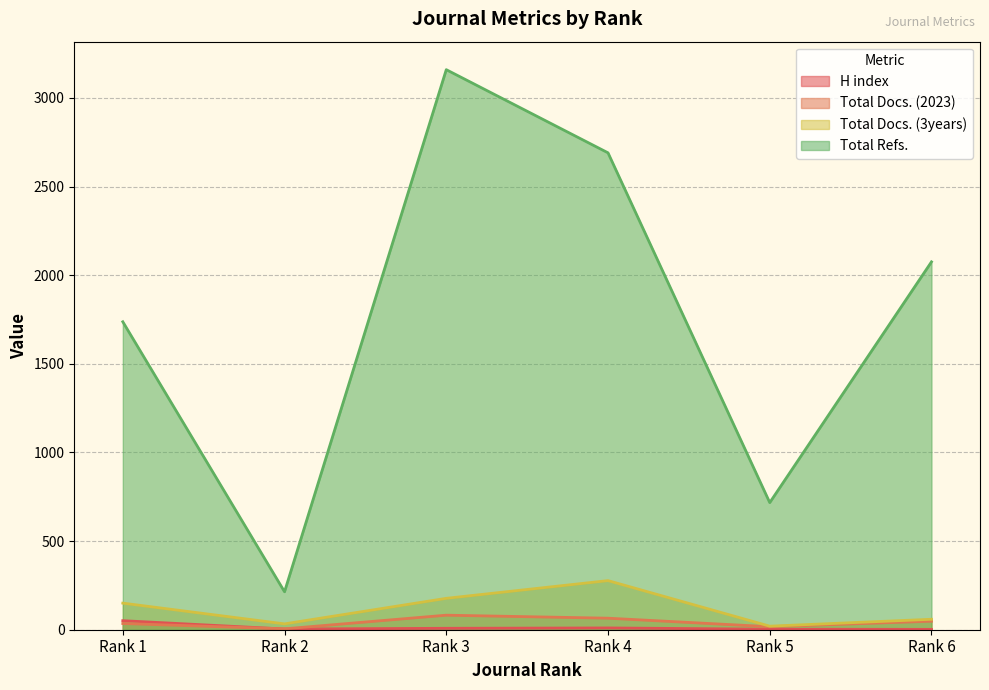

What is the total value across all series at Rank 2?

256